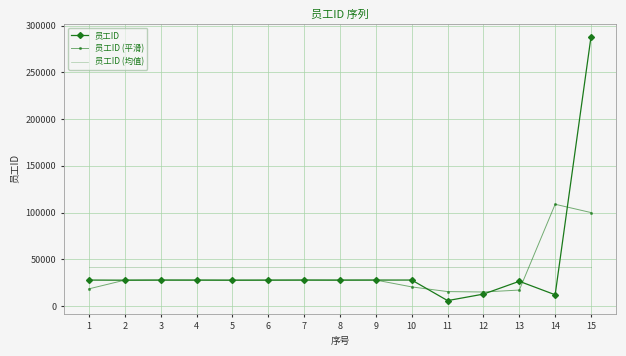

Which series has the widest spread of values?

员工ID